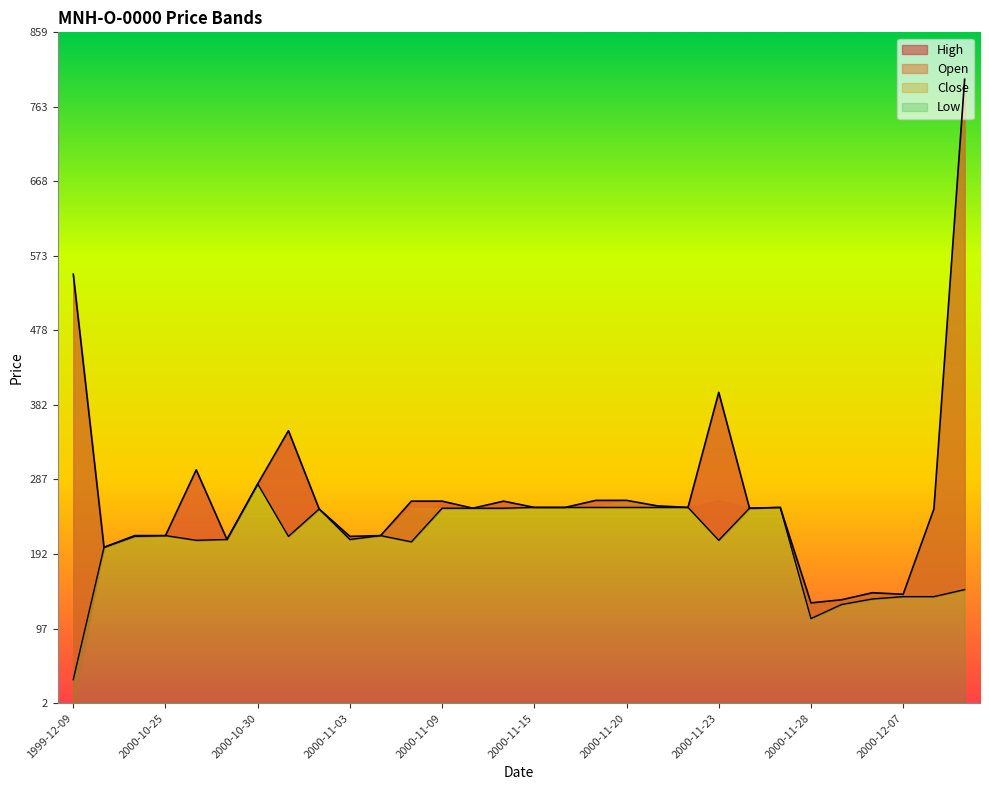

What position from the right is 2000-12-11?

1